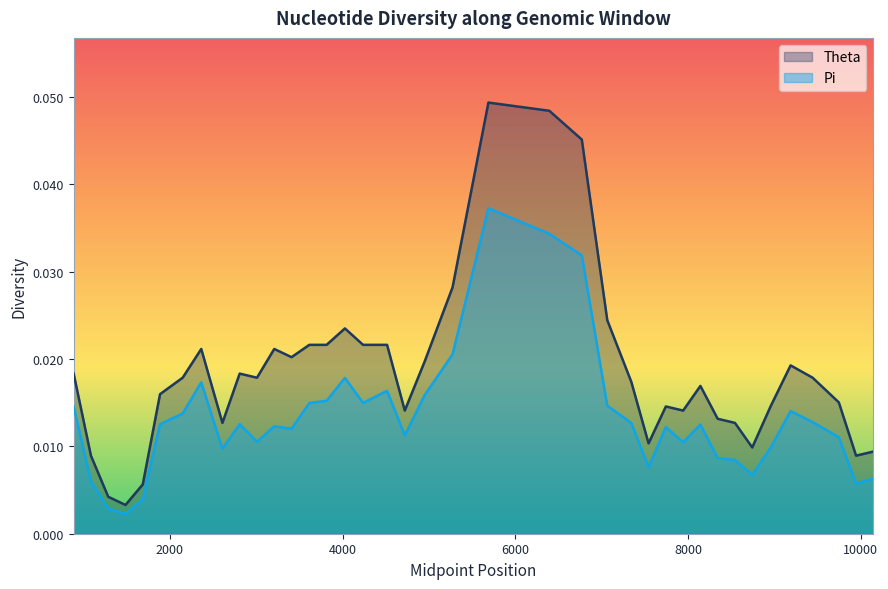

Which series has the widest spread of values?

Theta